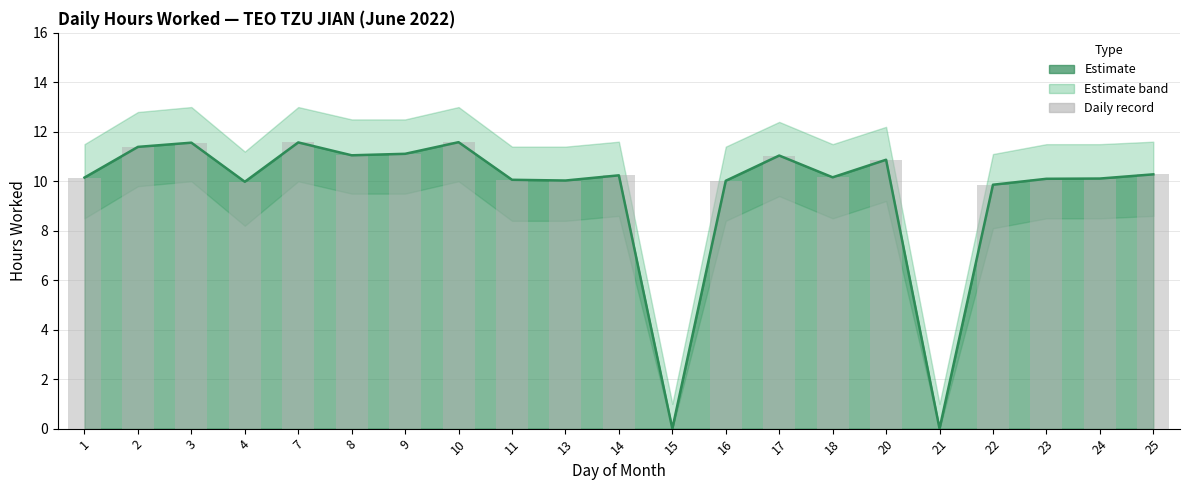

The chart shows a value of 5.1 at 23. True or false?

False